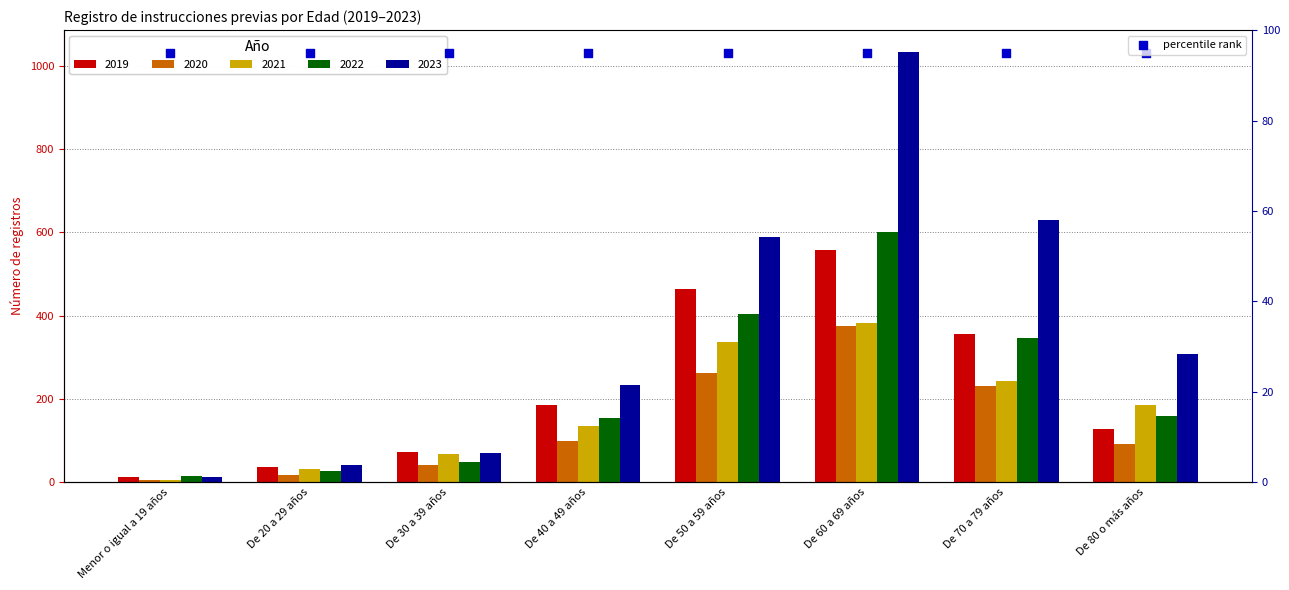

What is the total value across all series at De 80 o más años?

873